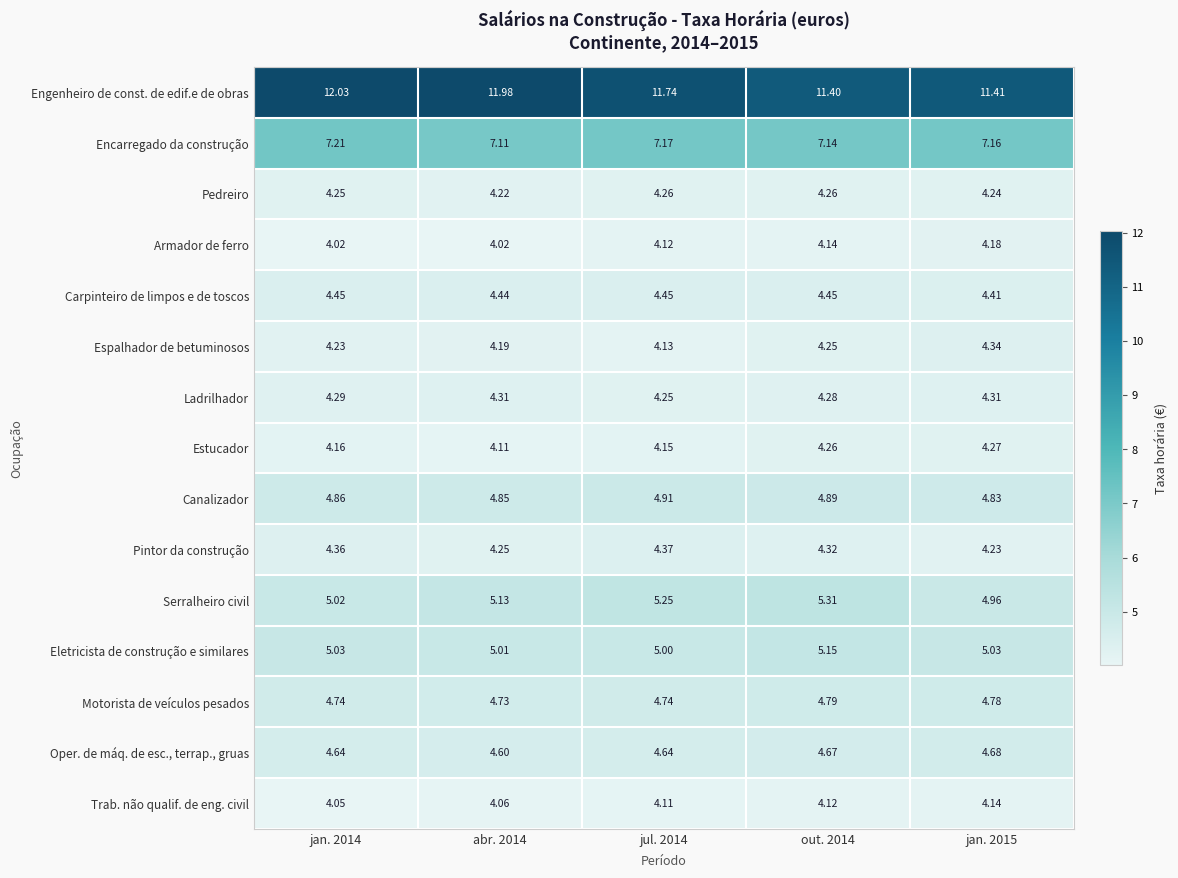

Which series changed the most between jan. 2014 and jan. 2015?

Engenheiro de const. de edif.e de obras